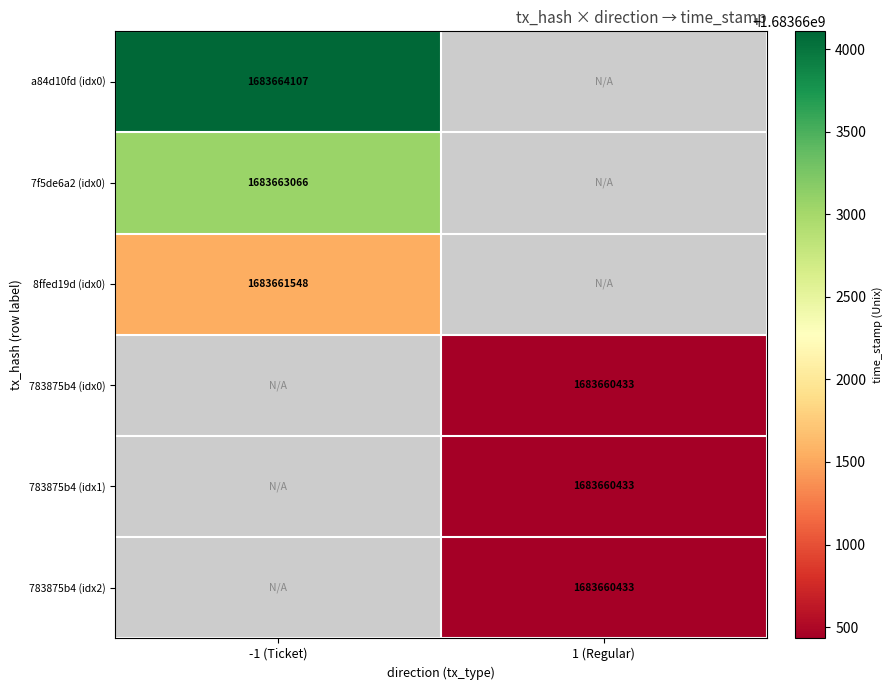

Is the value of 783875b4 (idx1) at 1 (Regular) greater than the value of 8ffed19d (idx0) at -1 (Ticket)?

No